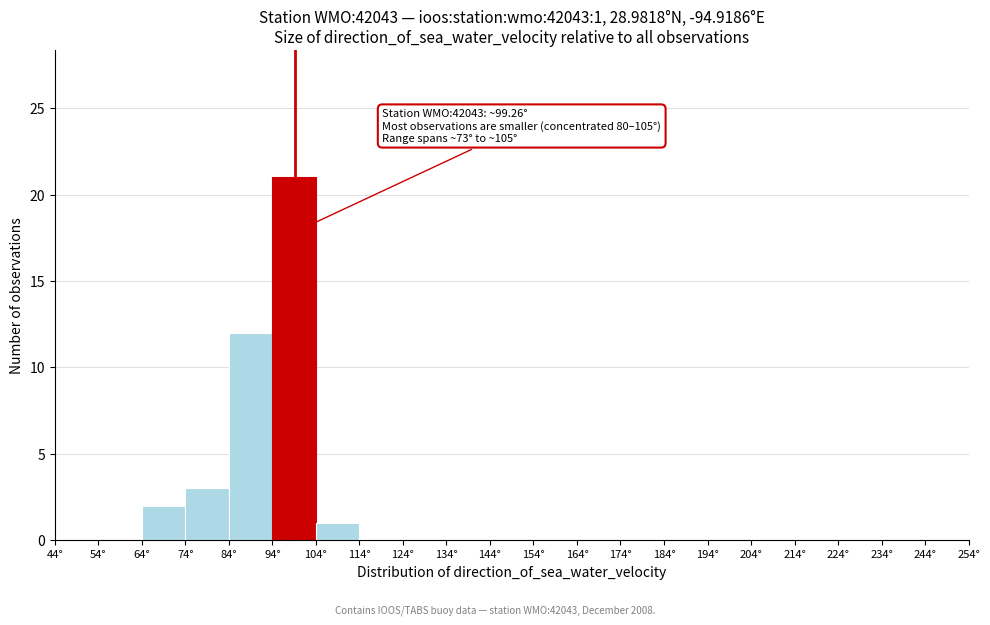

Over which range of the x-axis is the bar tallest?

94 to 104